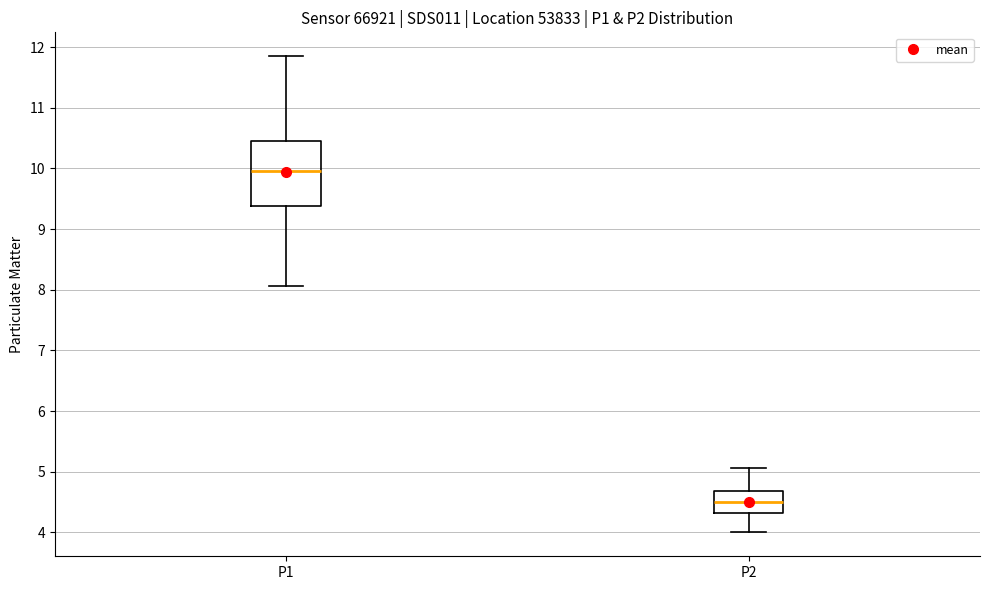

Which box's median line is the highest?

P1